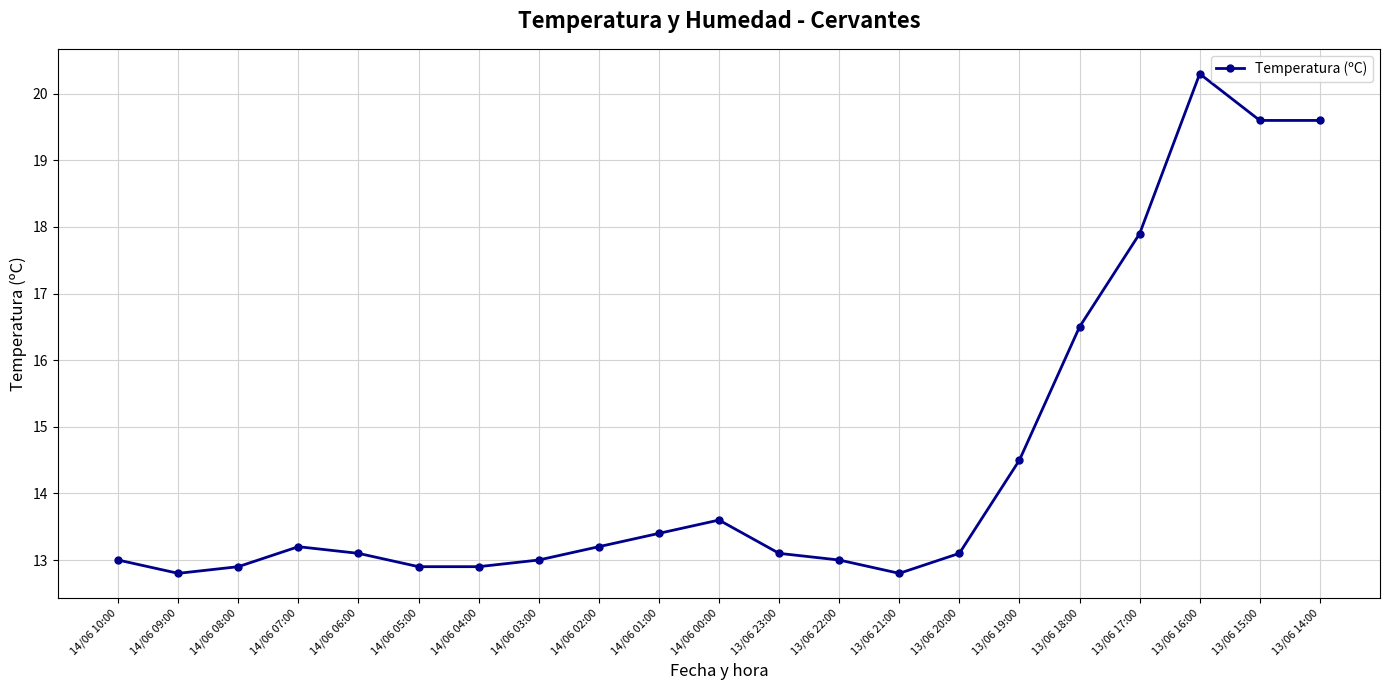

What is the value of the 11th point from the left?

13.6